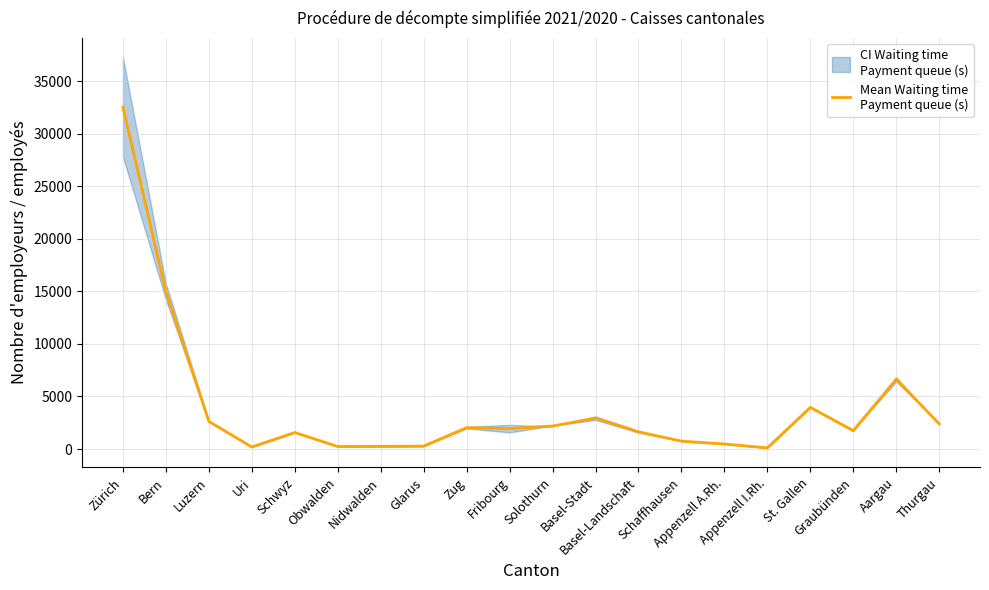

Does the chart have visible grid lines?

Yes